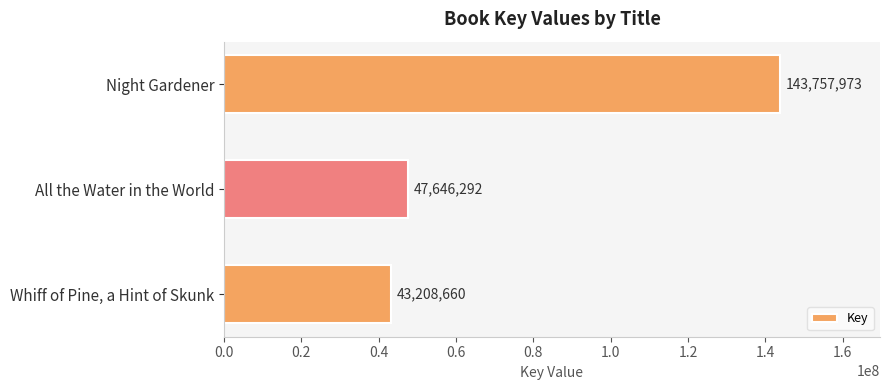

Rank the categories by value from lowest to highest.

Whiff of Pine, a Hint of Skunk, All the Water in the World, Night Gardener